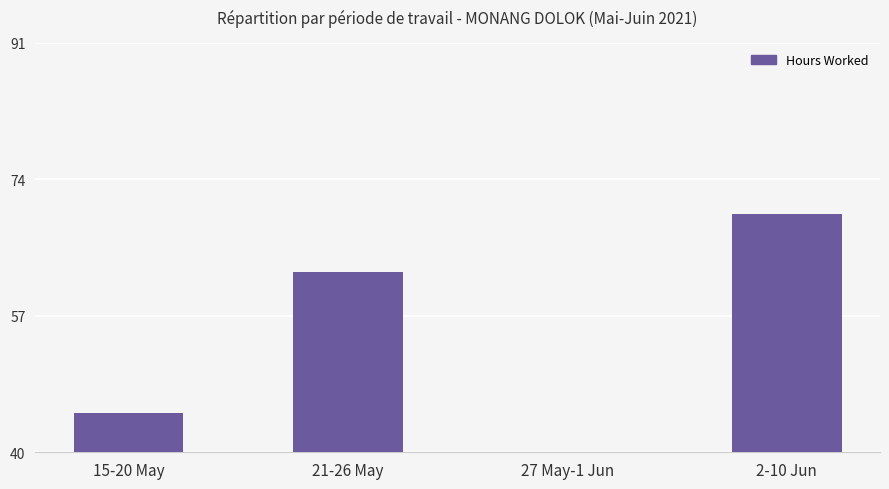

What is the label of the 2nd bar from the right?

27 May-1 Jun